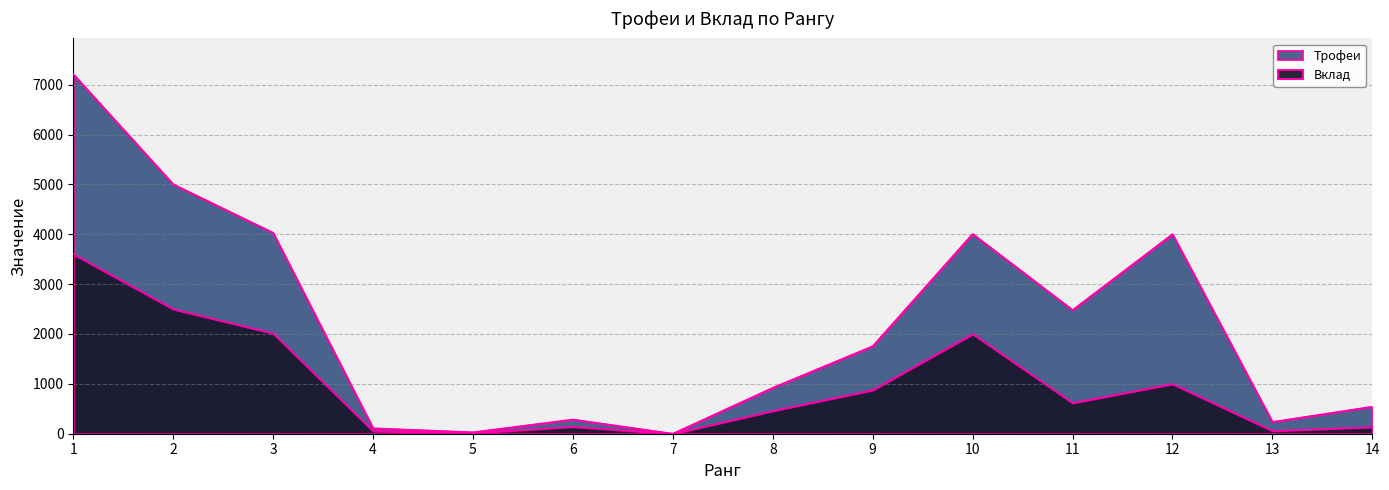

What is the approximate value of Вклад at 6, to the nearest 50?

150